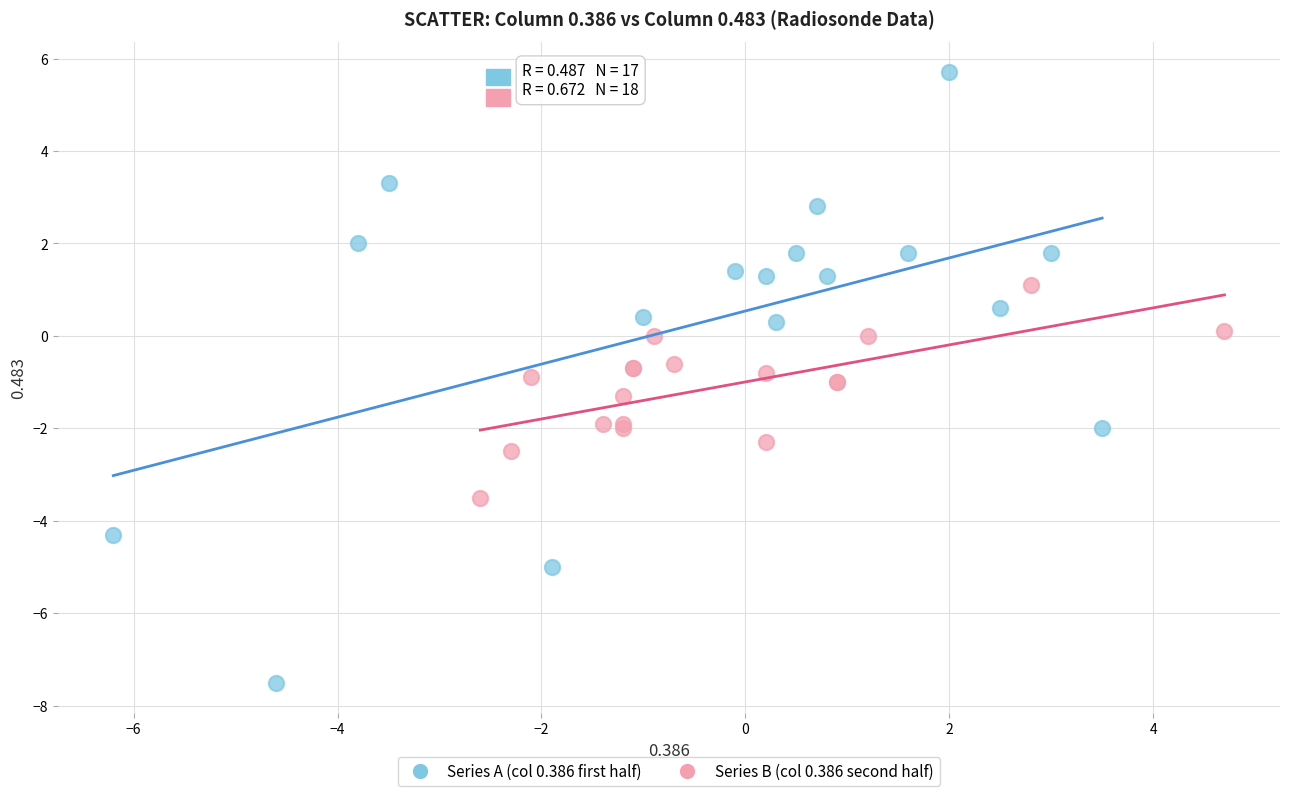

Which series reaches the minimum Y coordinate?

Series A (col 0.386 first half)